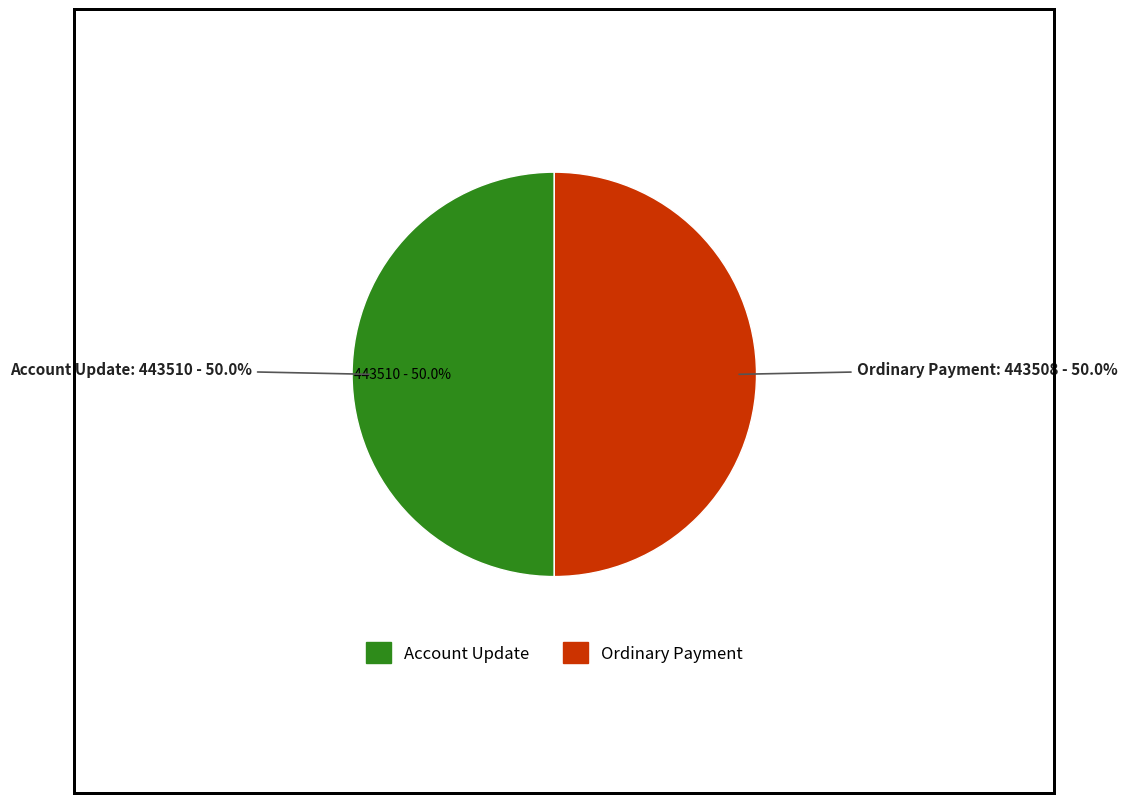

True or false: Account Update accounts for 50% of the total.

True